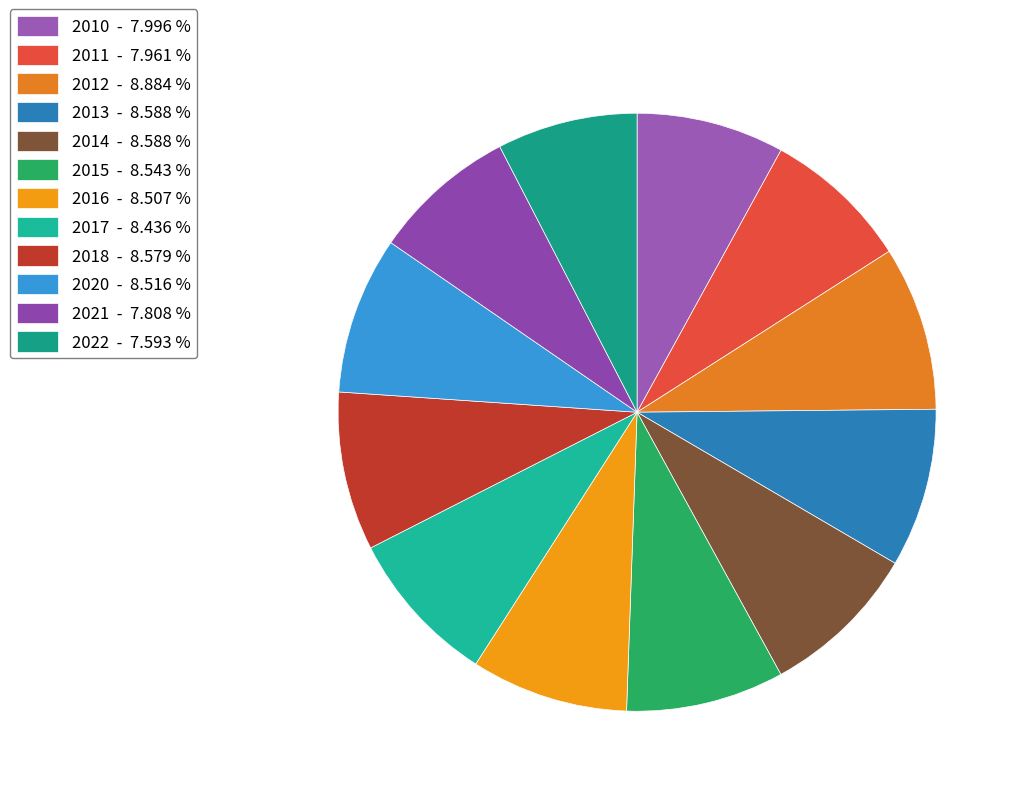

What is the total percentage of 2010 and 2020?

16.5%